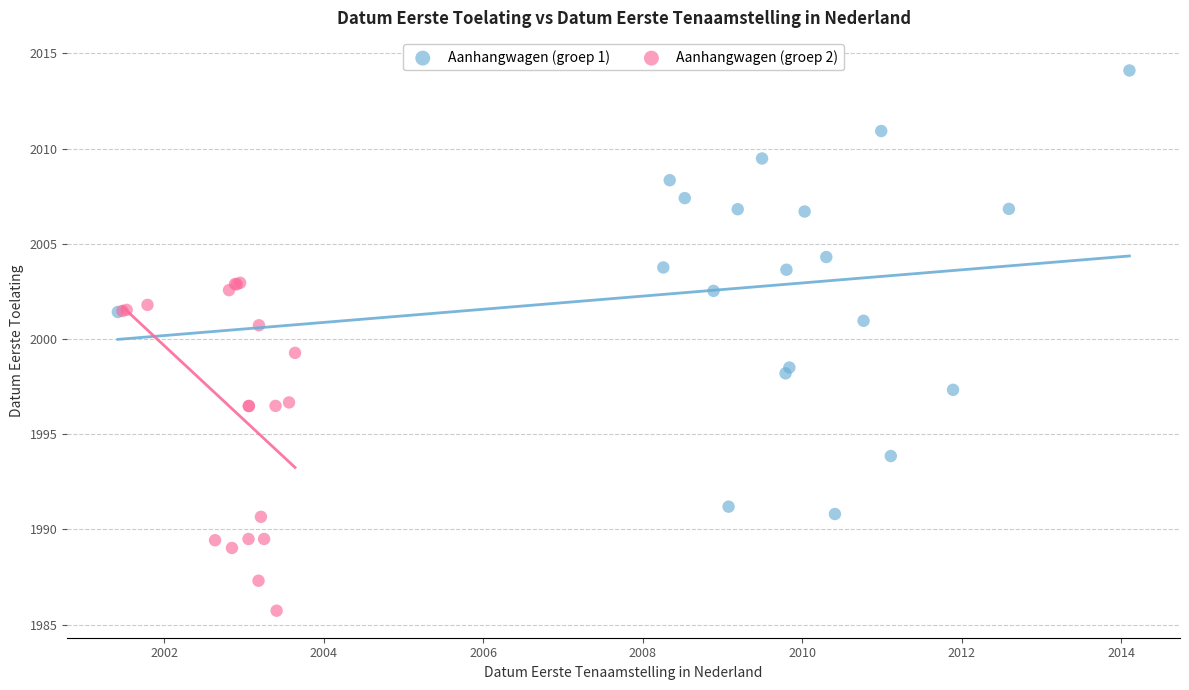

Which series contains the lowest Y value?

Aanhangwagen (groep 2)